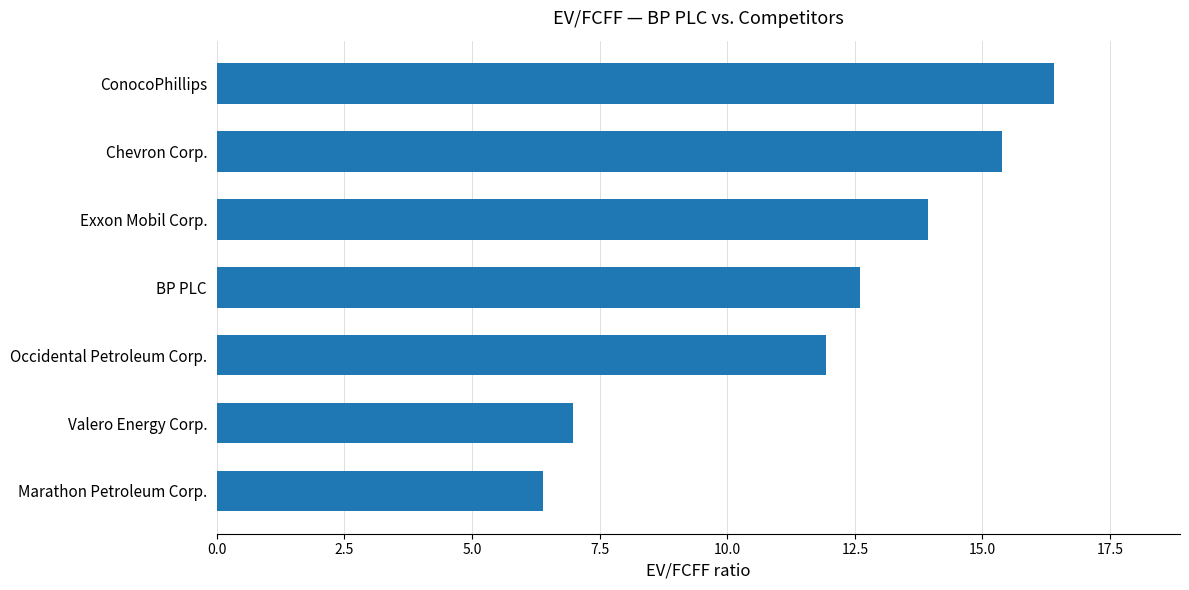

Reading top to bottom, what are all the values shown in this chart?

16.4	15.4	13.9	12.6	11.9	7.0	6.4